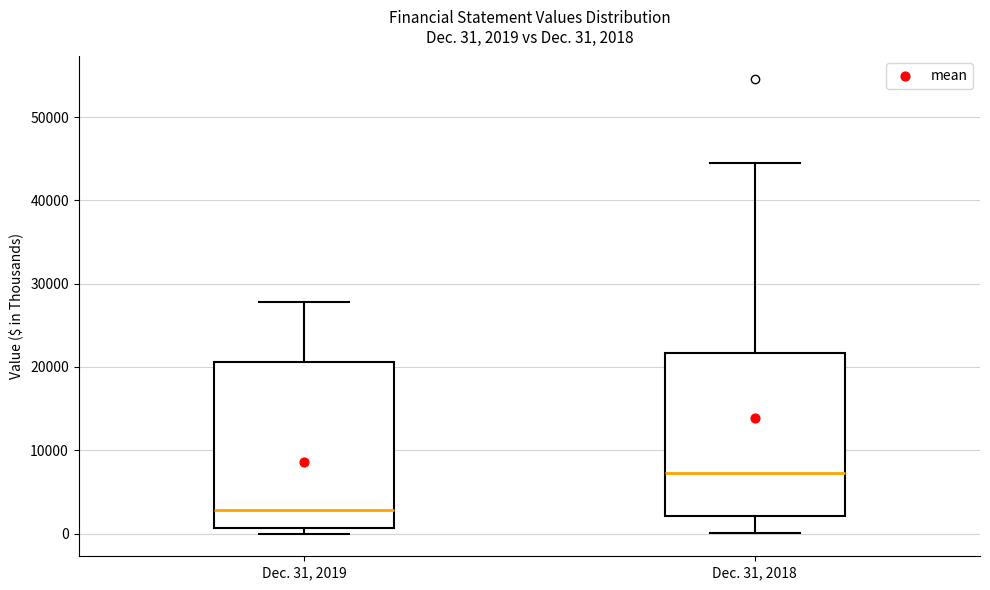

Which box's median line is the highest?

Dec. 31, 2018